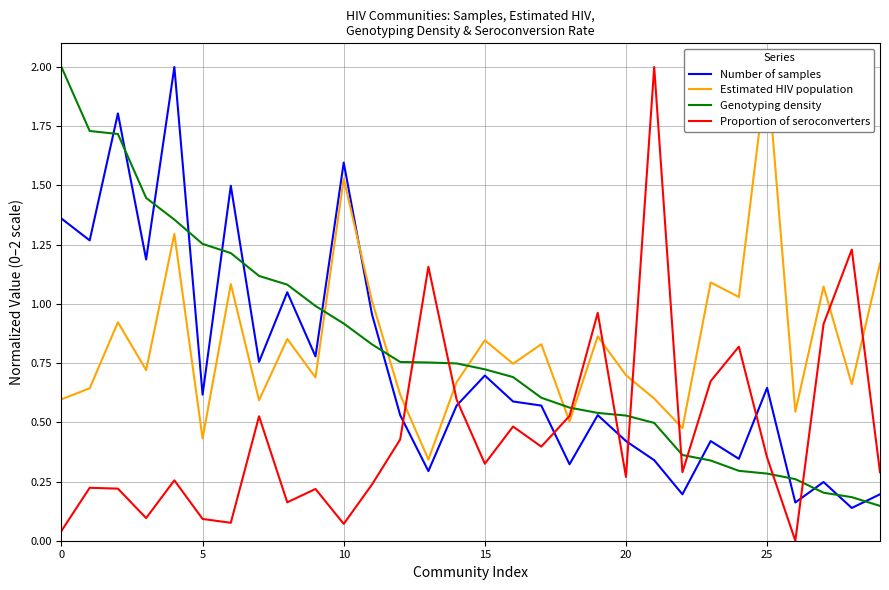

How many interior local peaks does the Proportion of seroconverters series have?

10